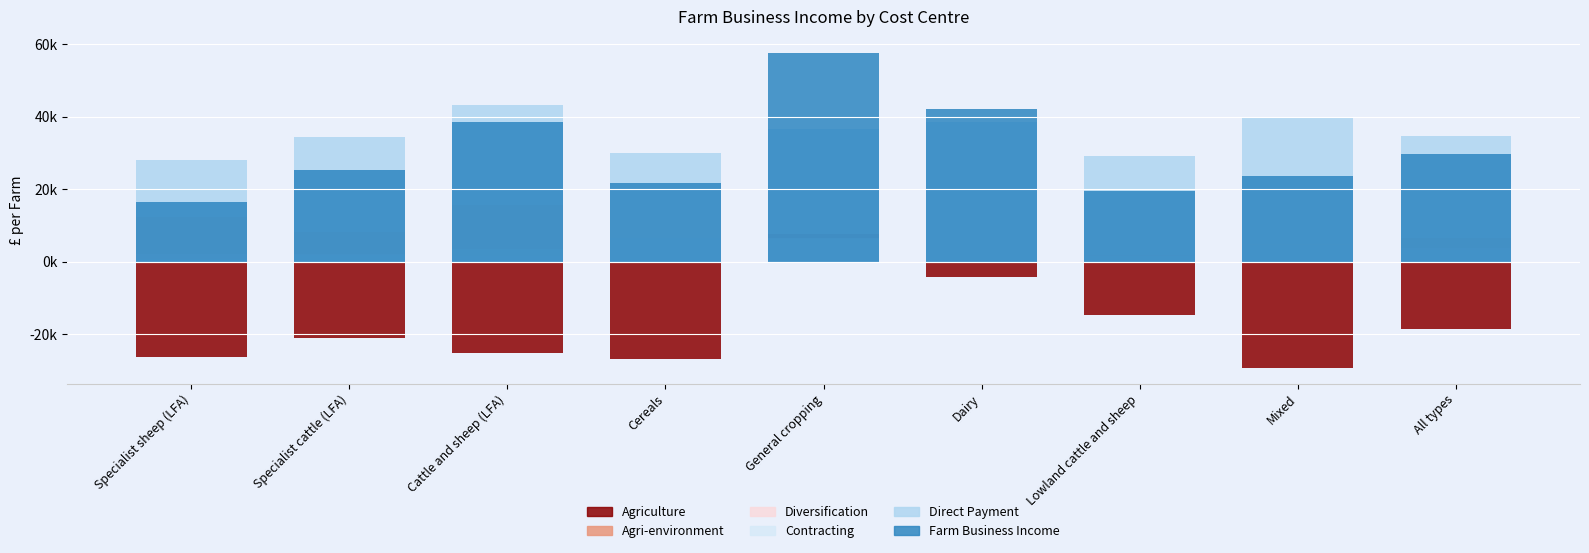

Rank the categories by Contracting value from lowest to highest.

Specialist sheep (LFA), Lowland cattle and sheep, Specialist cattle (LFA), Dairy, All types, Cattle and sheep (LFA), Mixed, General cropping, Cereals